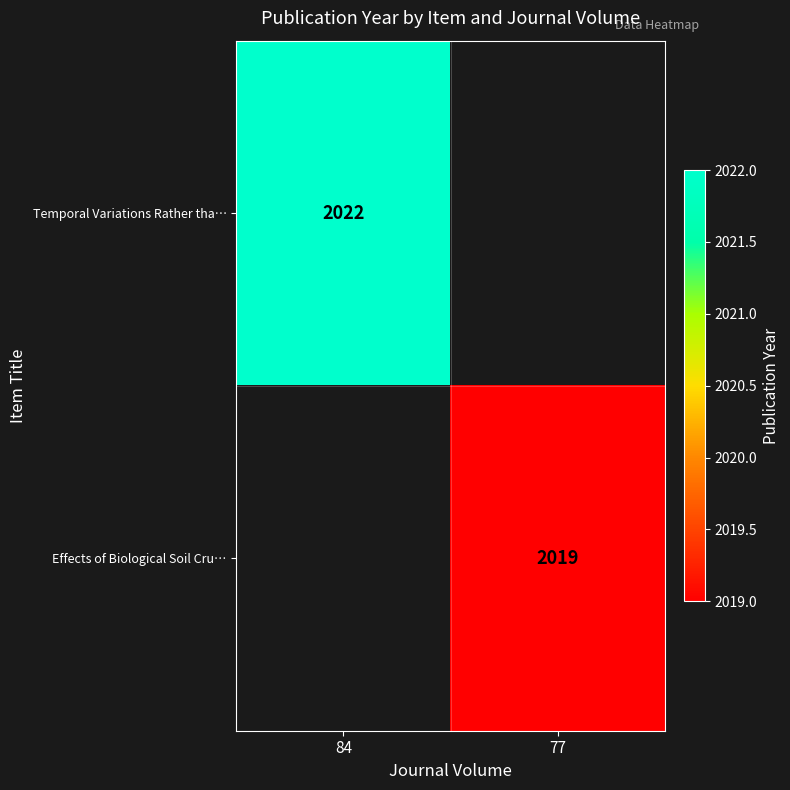

The value of Effects of Biological Soil Cru… at 77 is 3533. True or false?

False